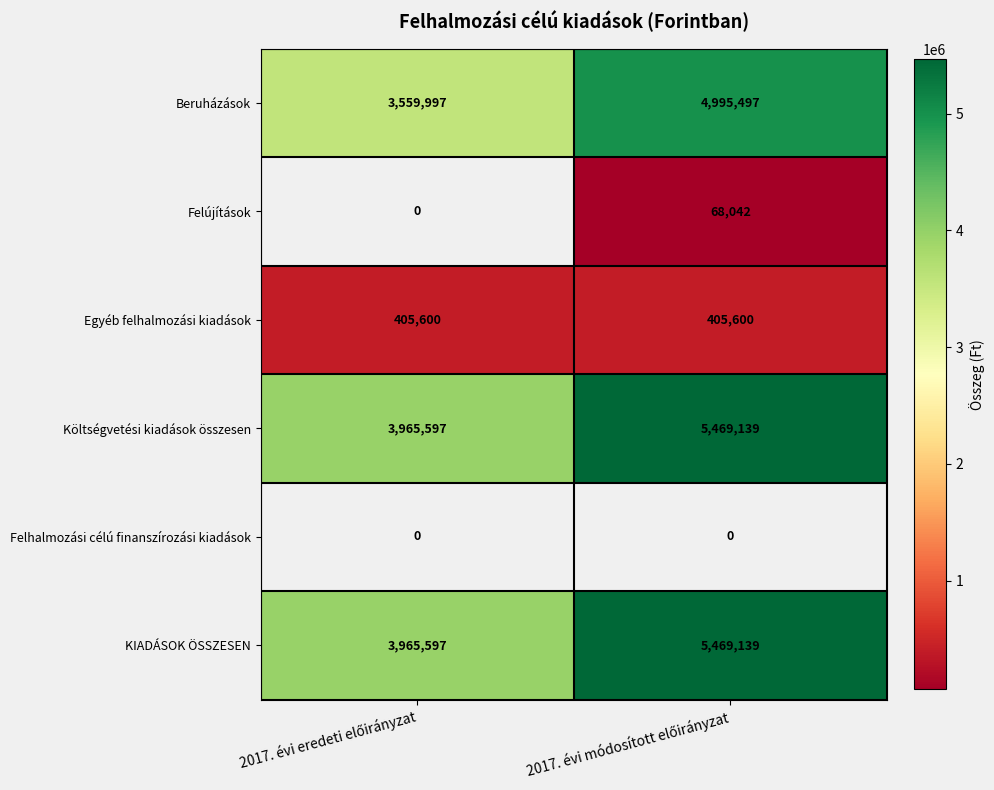

What is the highest value of the Költségvetési kiadások összesen series?

5469139